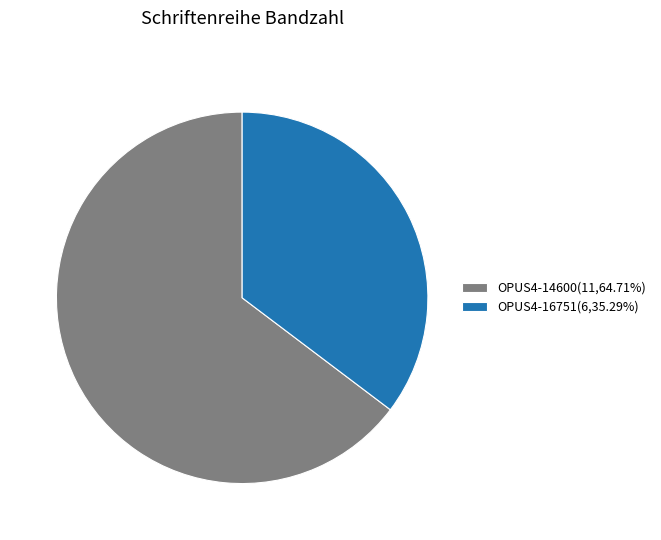

What is the smallest slice in the pie chart?

OPUS4-16751